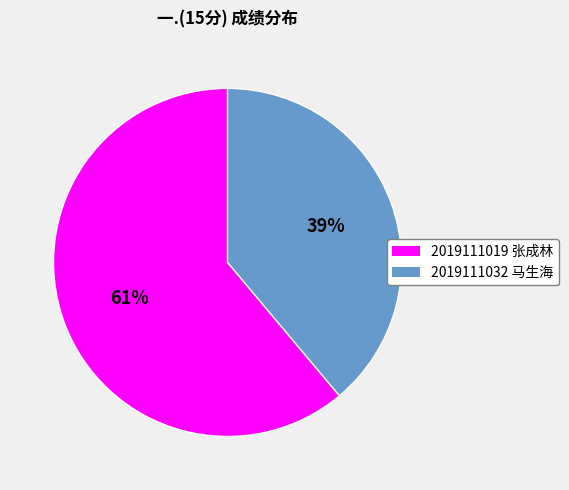

Which has a higher value, 2019111032 马生海 or 2019111019 张成林?

2019111019 张成林